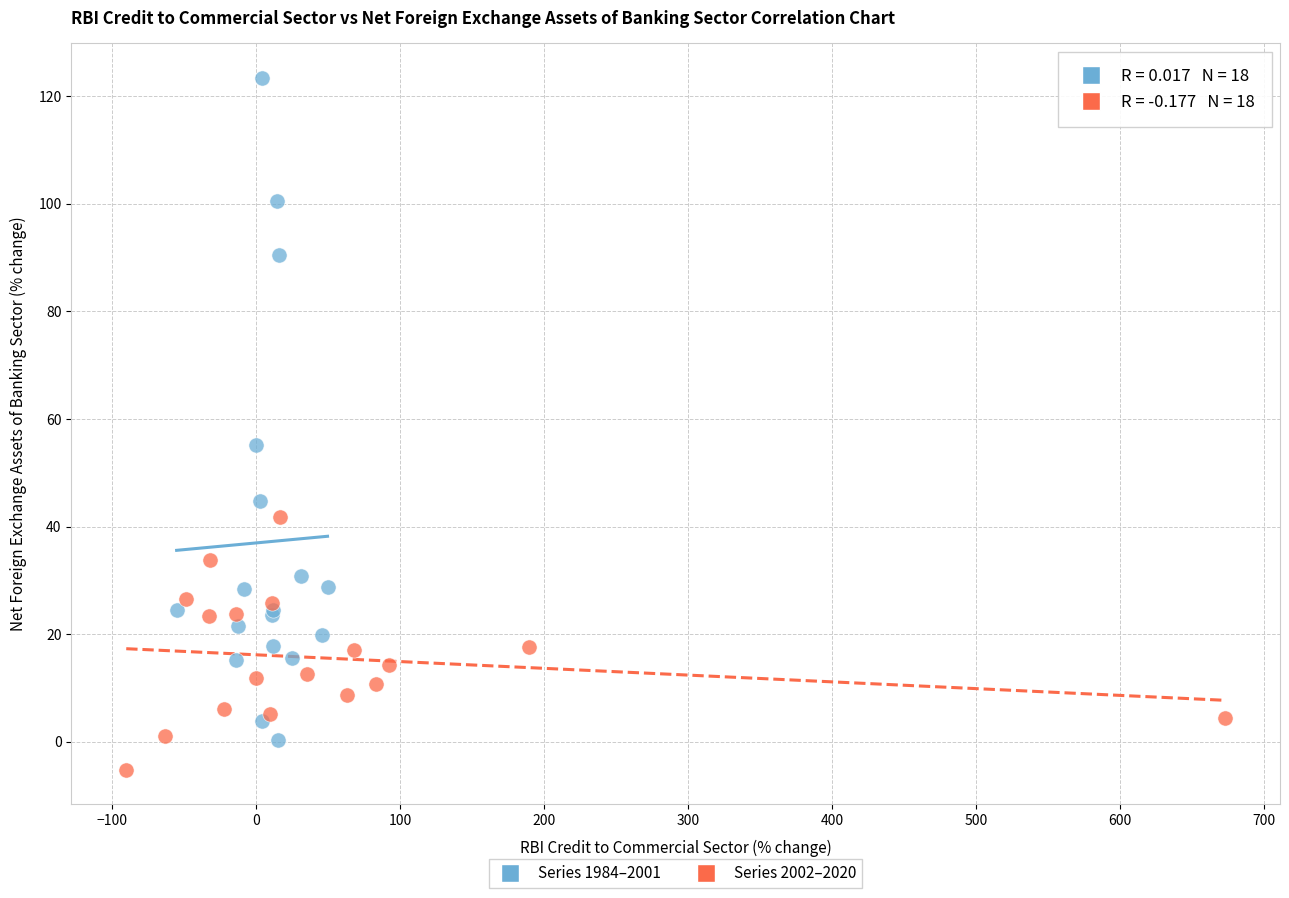

Which series contains the highest Y value?

Series 1984–2001